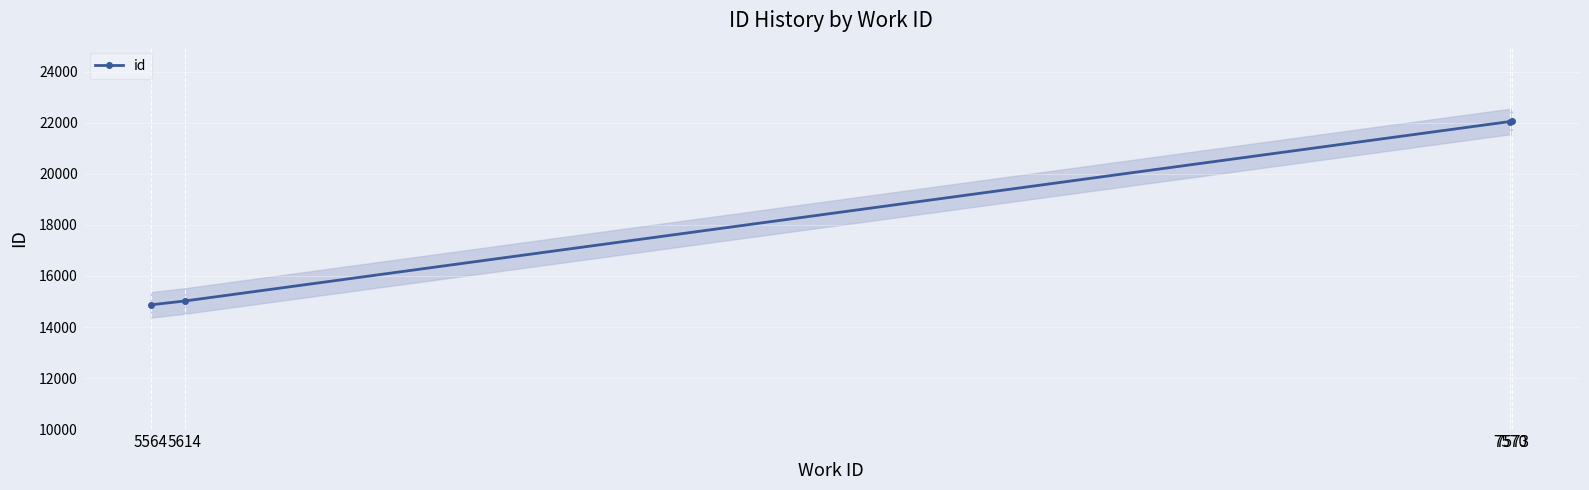

List the labels in order of value, smallest first.

5564, 5614, 7570, 7573